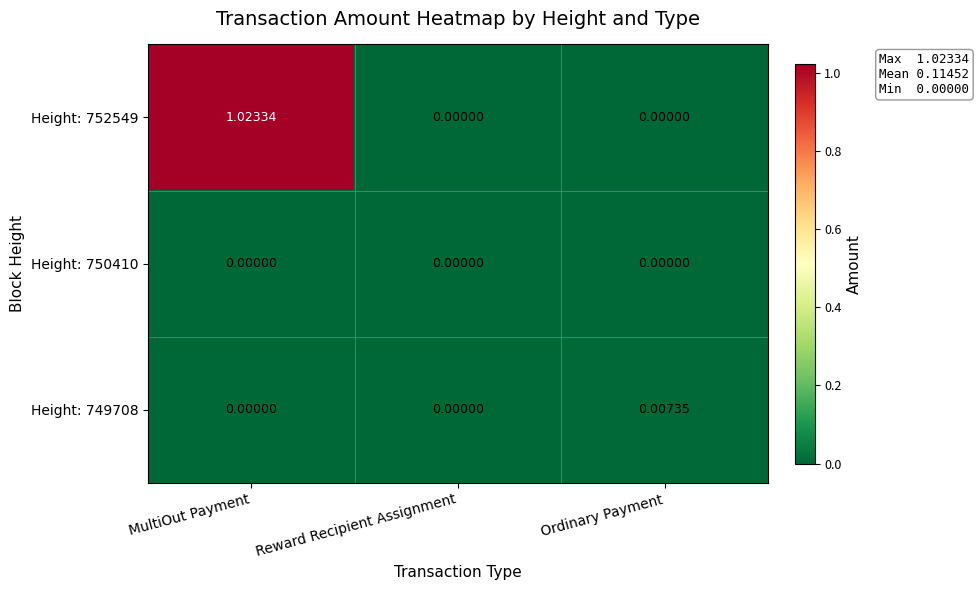

Which category has the highest value in the Height: 749708 series?

Ordinary Payment